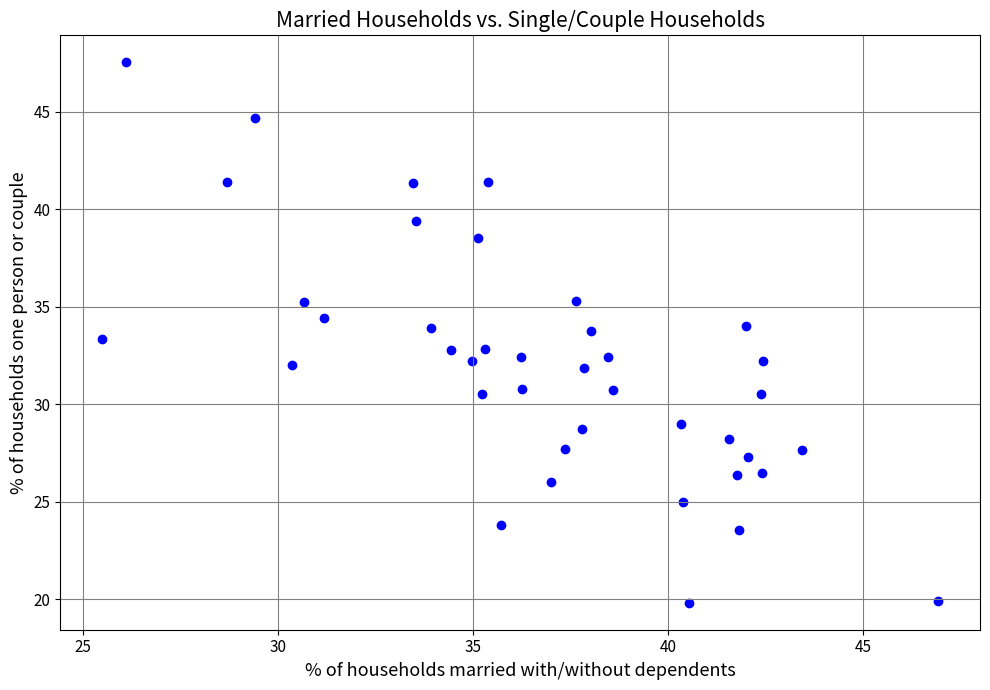

What is the range of Y values (max minus min)?

27.7